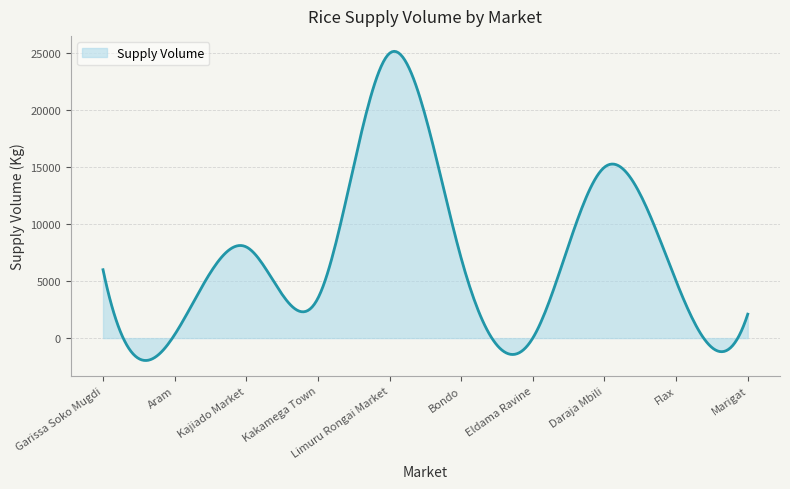

What is the maximum value shown in the chart?

25168.5